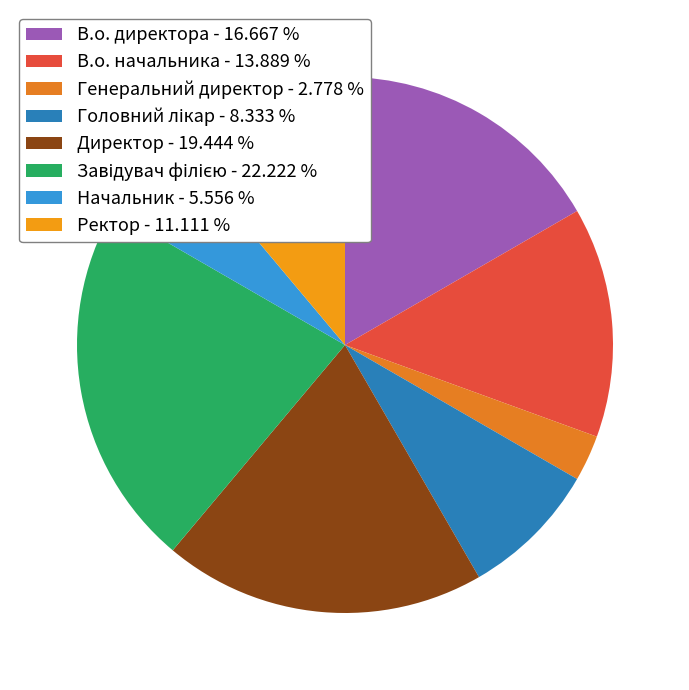

To the nearest percent, what is the average slice percentage?

12%